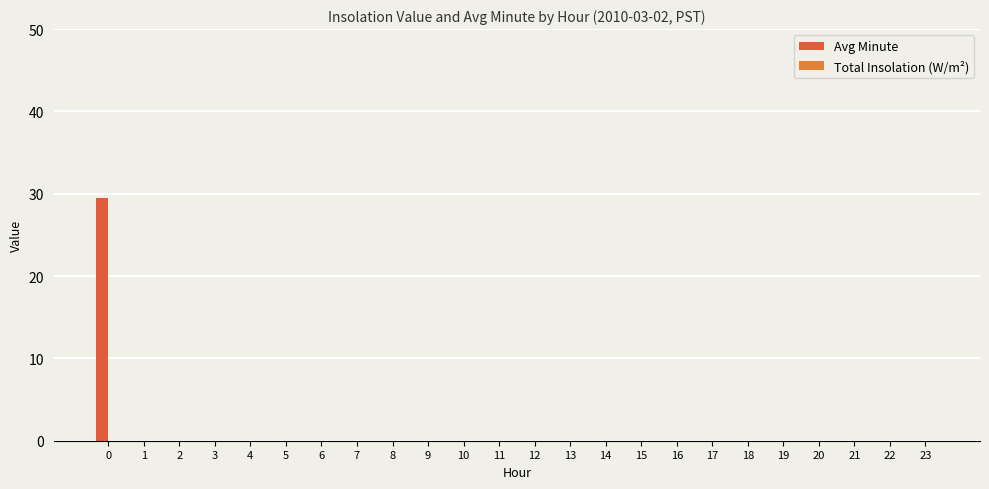

How many categories are shown in the chart?

24